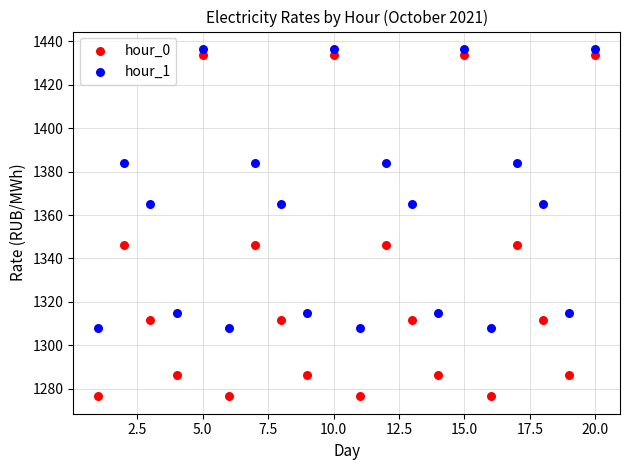

Which series has the largest Y range (max minus min)?

hour_0